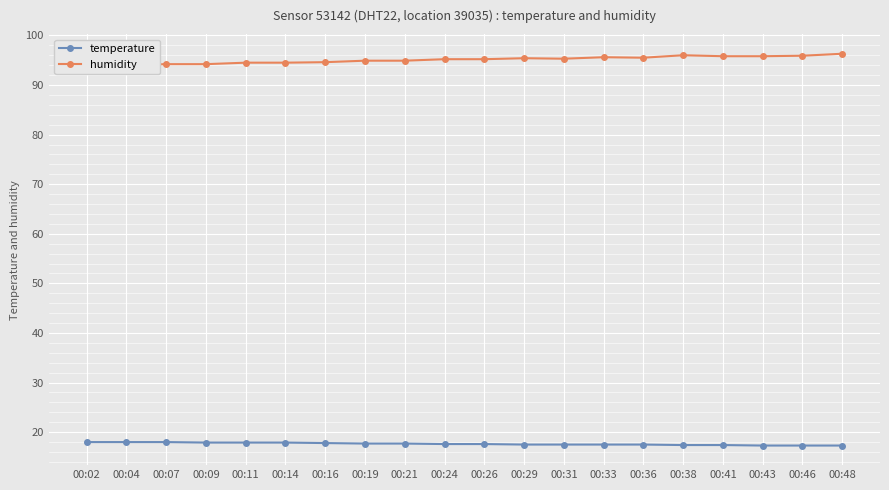

What is the total value across all series at 00:46?

113.2